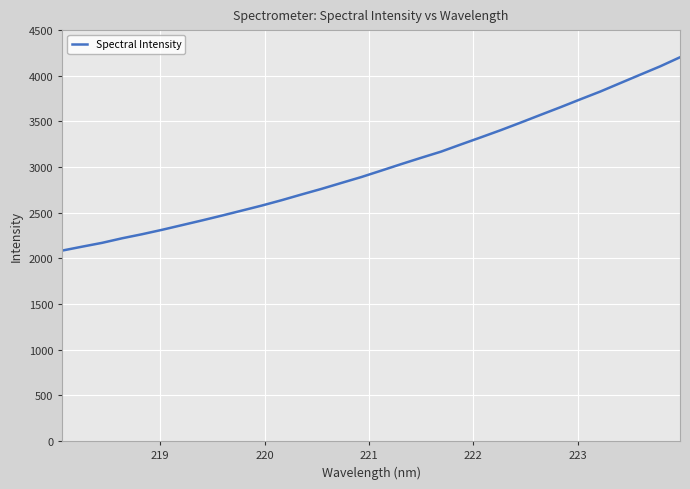

What is the difference between the maximum and minimum values?

2116.3